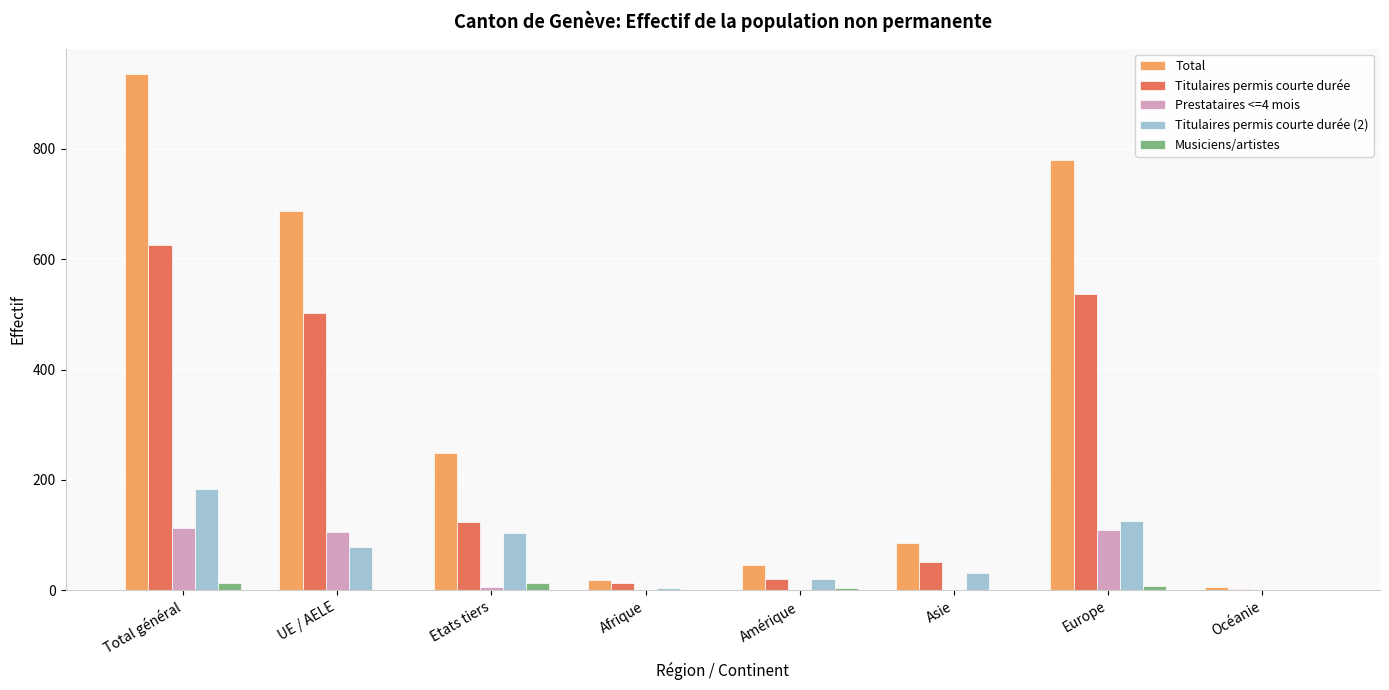

The value of Titulaires permis courte durée (2) at UE / AELE is 79. True or false?

True